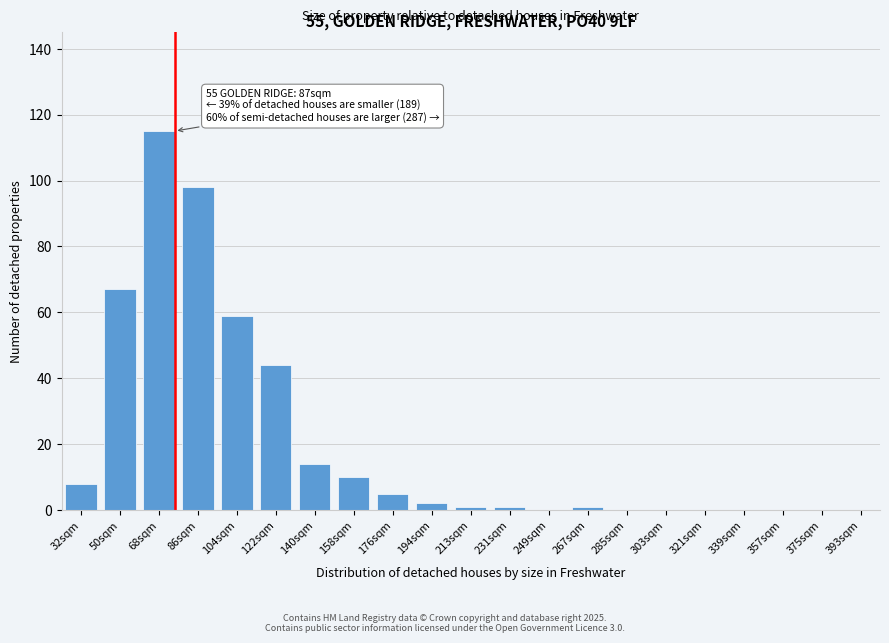

Reading right to left, list all the values displayed in this chart.

393sqm=0	375sqm=0	357sqm=0	339sqm=0	321sqm=0	303sqm=0	285sqm=0	267sqm=1	249sqm=0	231sqm=1	213sqm=1	194sqm=2	176sqm=5	158sqm=10	140sqm=14	122sqm=44	104sqm=59	86sqm=98	68sqm=115	50sqm=67	32sqm=8